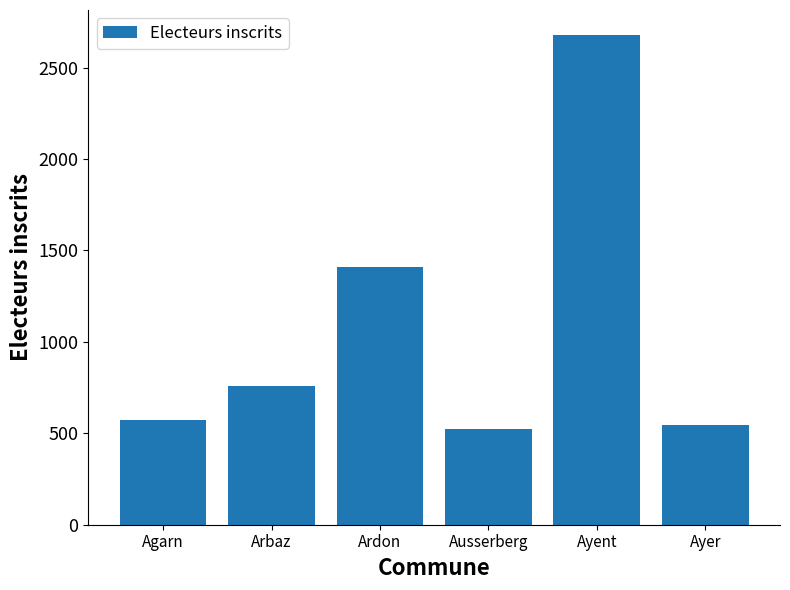

What is the difference between the maximum and minimum values?

2155